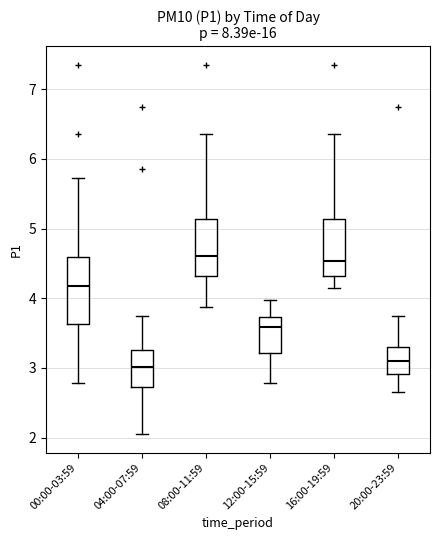

Which box is the tallest, from its lower edge to its upper edge?

00:00-03:59